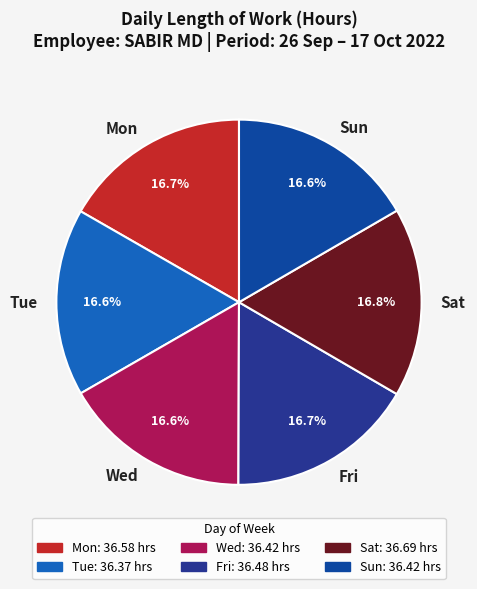

Is Wed the majority of the pie?

No